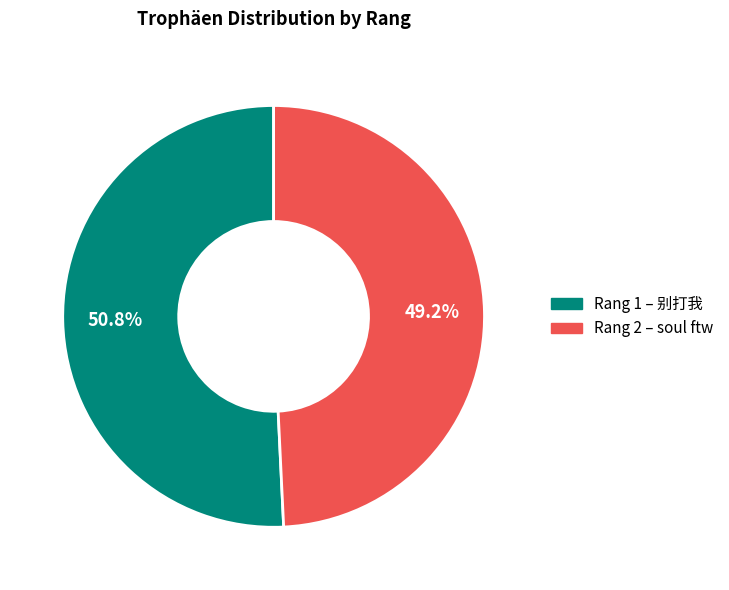

Does any single category account for the majority?

Yes